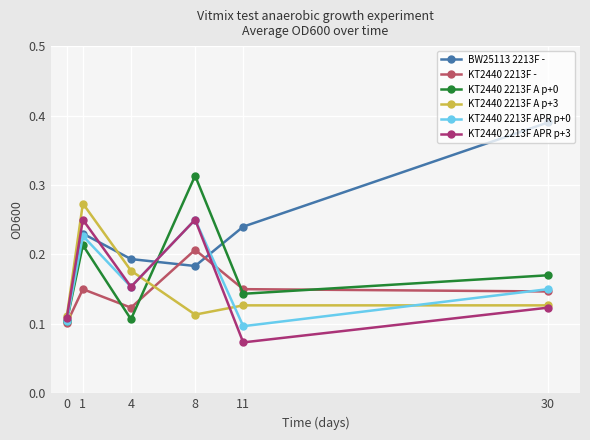

Where is the first local maximum for BW25113 2213F -?

1